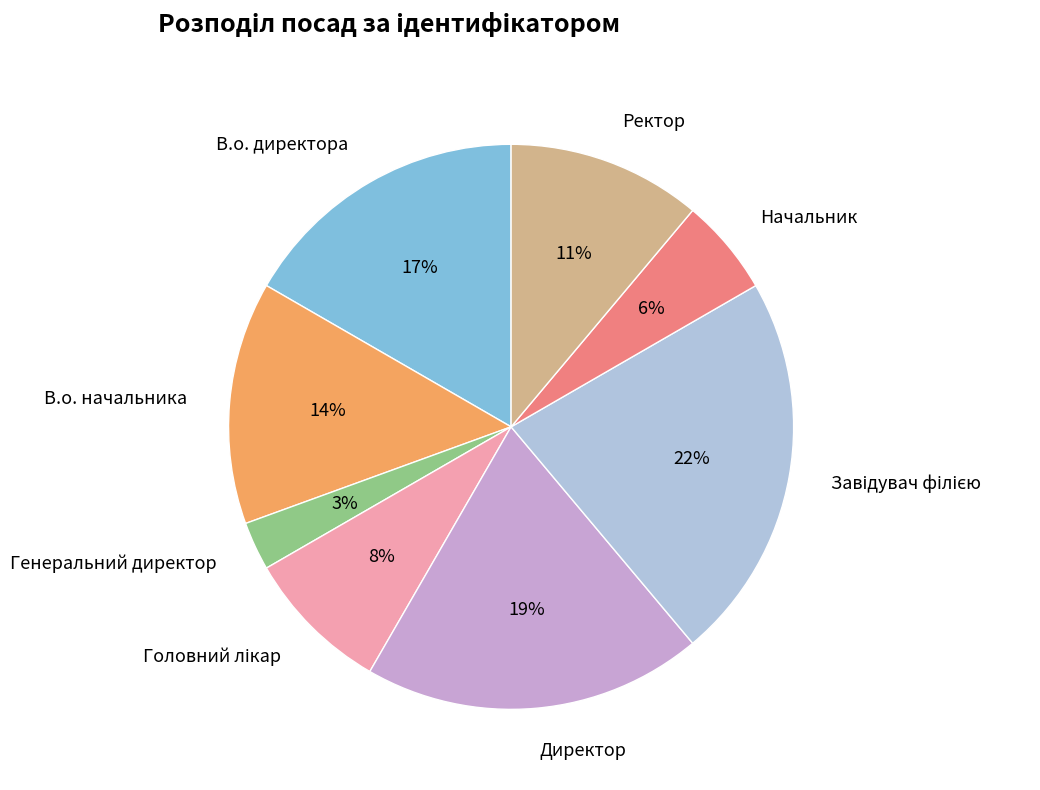

Count the number of slices in the pie.

8